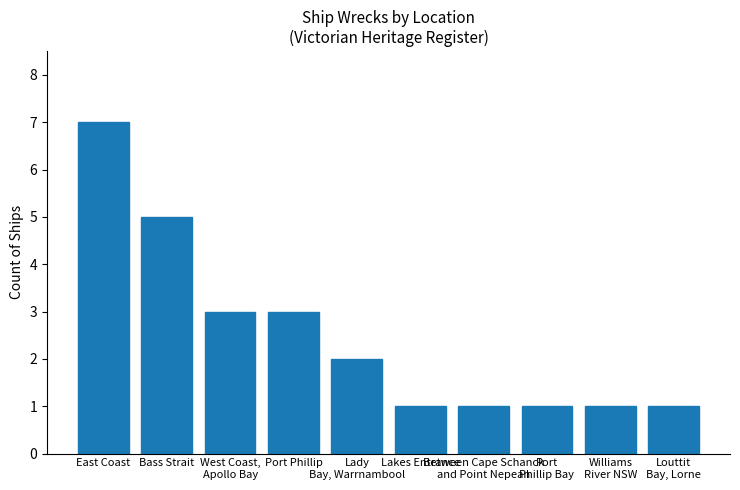

True or false: the data shows 0 at Louttit
Bay, Lorne.

False